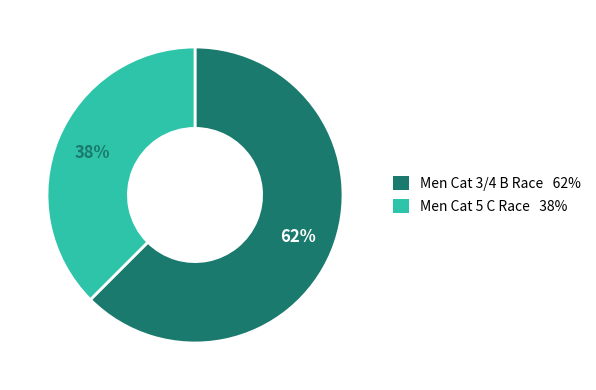

How many segments does this pie chart have?

2